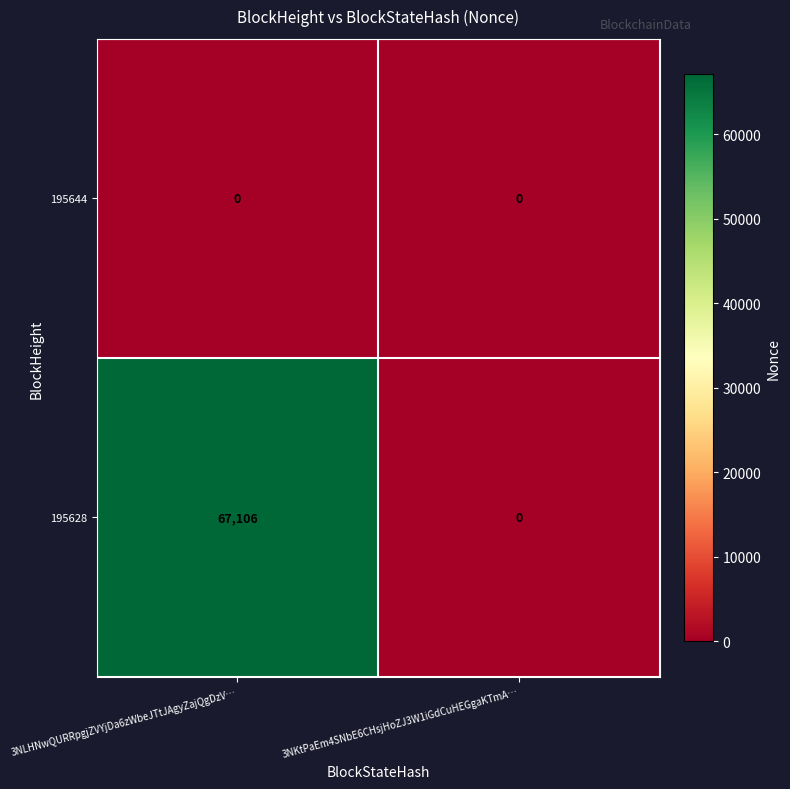

Is it true that 195628 equals 35736 at 3NLHNwQURRpgjZVYjDa6zWbeJTtJAgyZajQgDzV…?

False